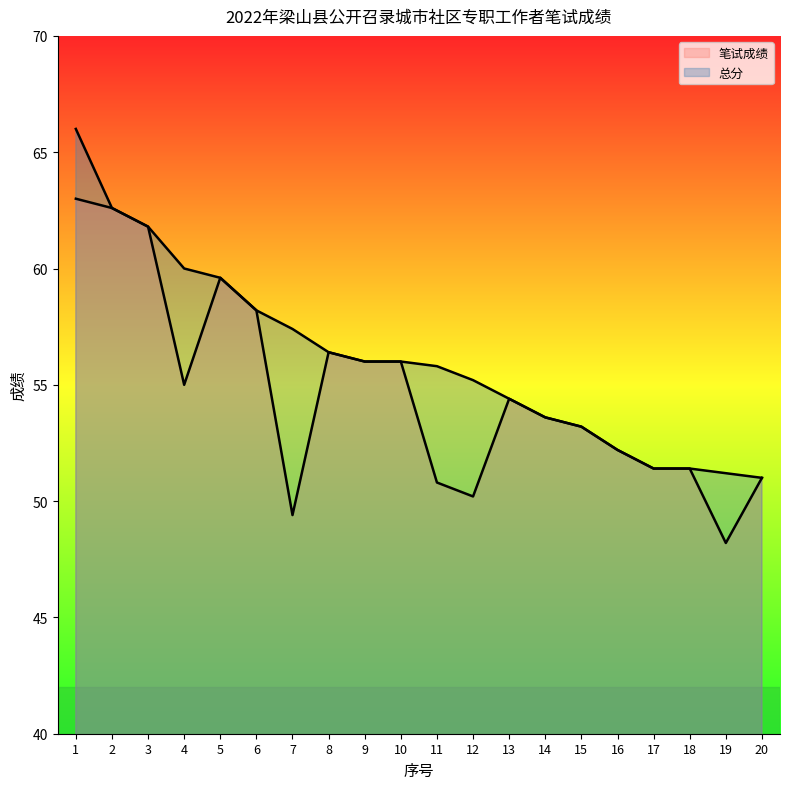

What is the difference between the highest and lowest values at 19?

3.0